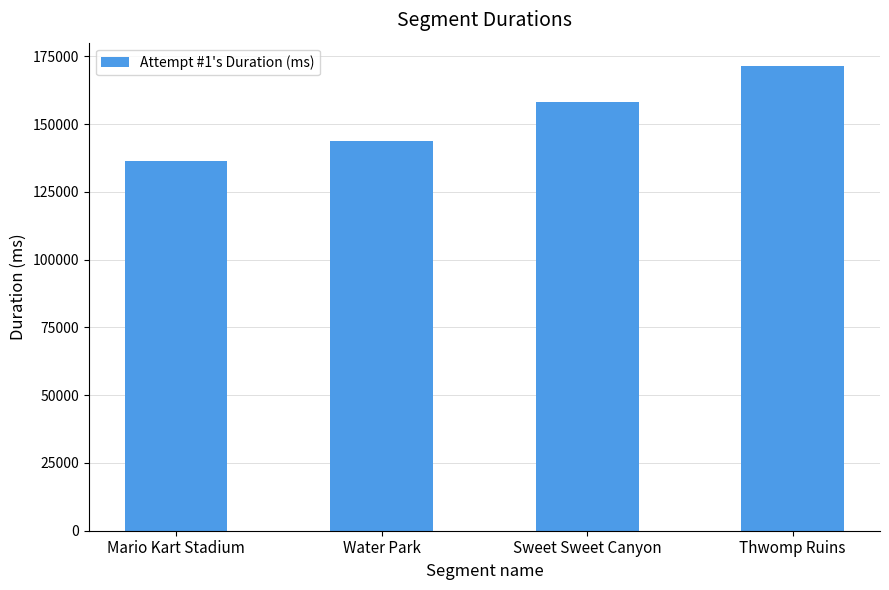

True or false: the data shows 171525 at Thwomp Ruins.

True